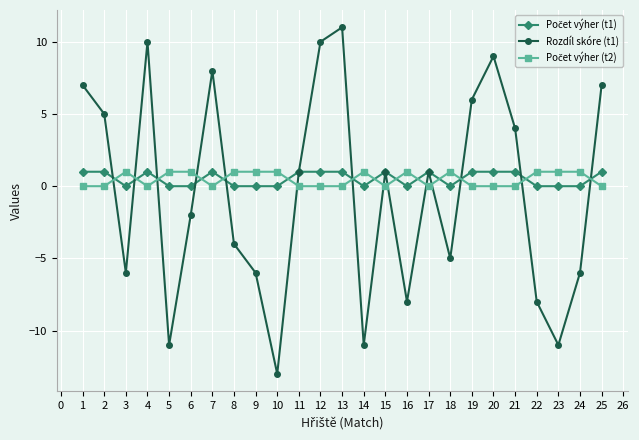

Between 20 and 23, which series saw the biggest shift?

Rozdíl skóre (t1)